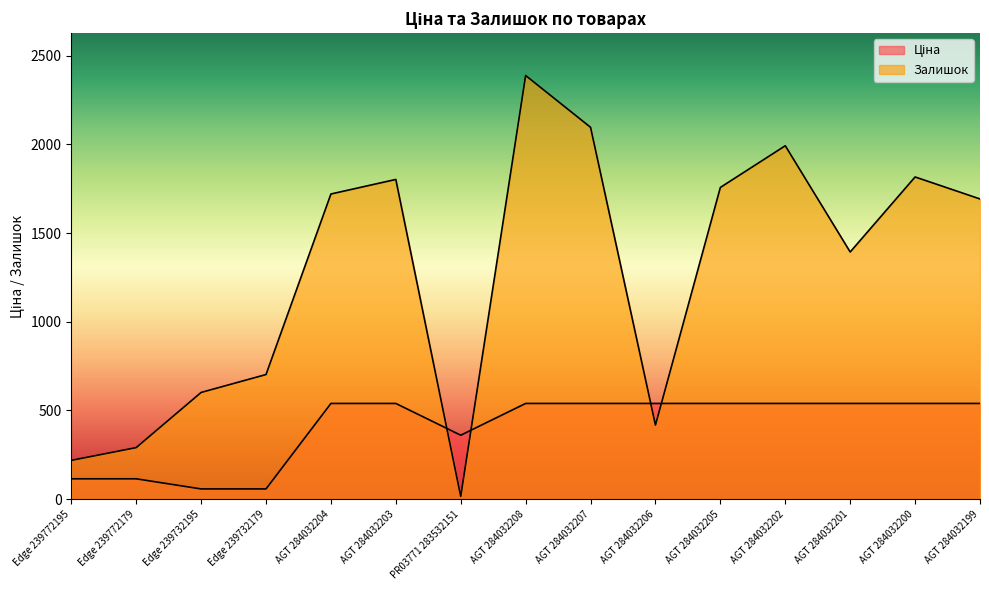

How many times do Залишок and Ціна cross each other?

4